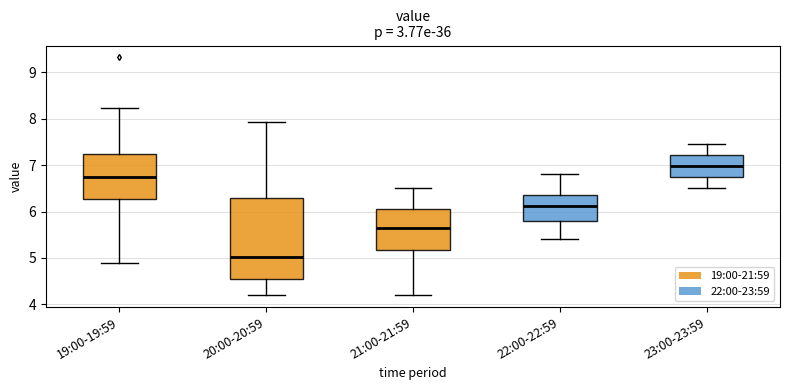

Reading left to right, transcribe this box plot: for each box, give where its median line is, the range the box spans, and where its two whiskers end, as read against the y-axis. The values are not printed on the chart, so give them approximately, as read against the axis.

19:00-19:59: median 6.8, box 6.3 to 7.2, whiskers 4.9 to 8.2
20:00-20:59: median 5.0, box 4.6 to 6.3, whiskers 4.2 to 7.9
21:00-21:59: median 5.7, box 5.2 to 6.1, whiskers 4.2 to 6.5
22:00-22:59: median 6.1, box 5.8 to 6.4, whiskers 5.4 to 6.8
23:00-23:59: median 7.0, box 6.7 to 7.2, whiskers 6.5 to 7.5